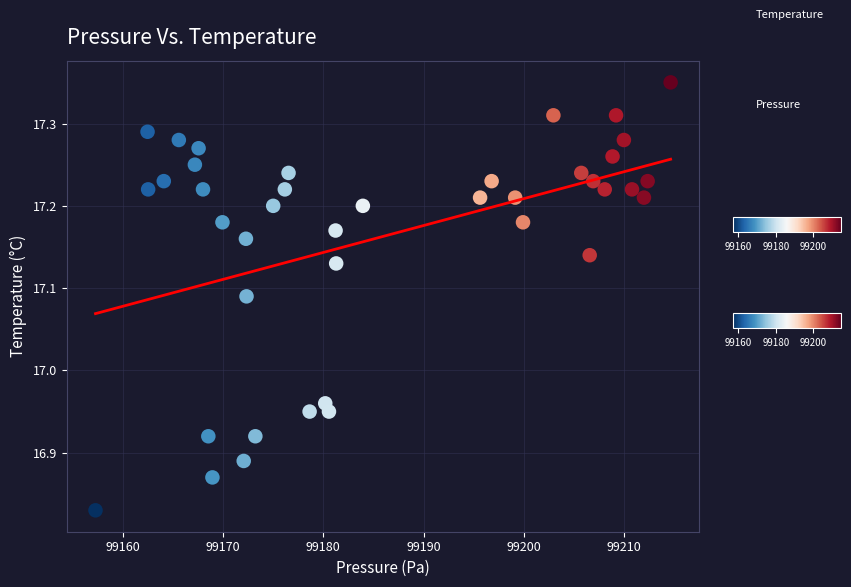

What is the range of X values (max minus min)?

57.4